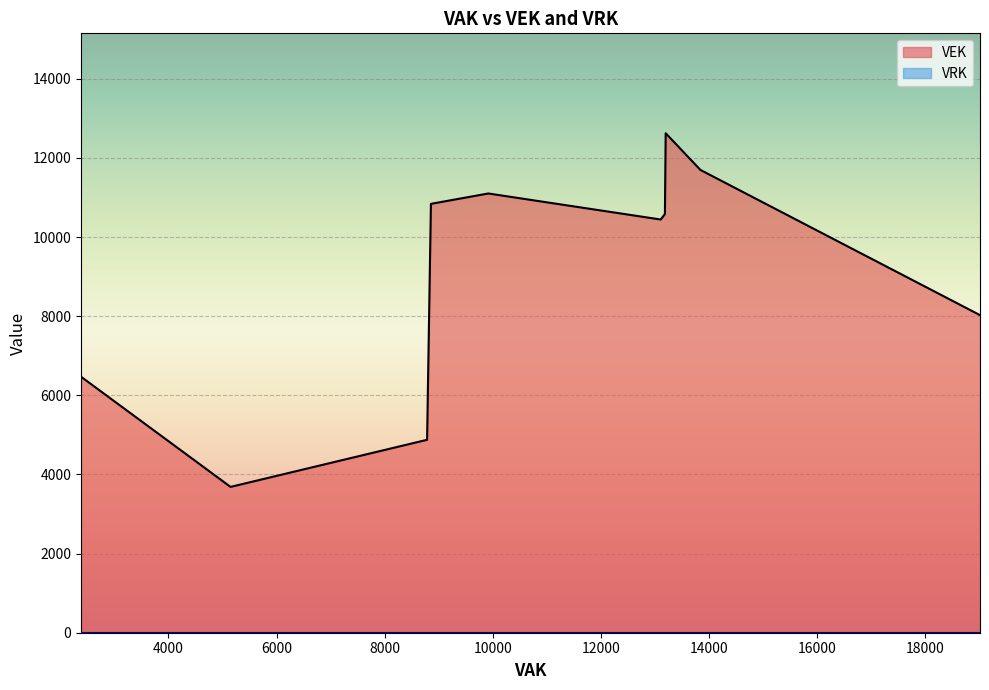

Between 19013 and 13184, which series saw the biggest shift?

VEK